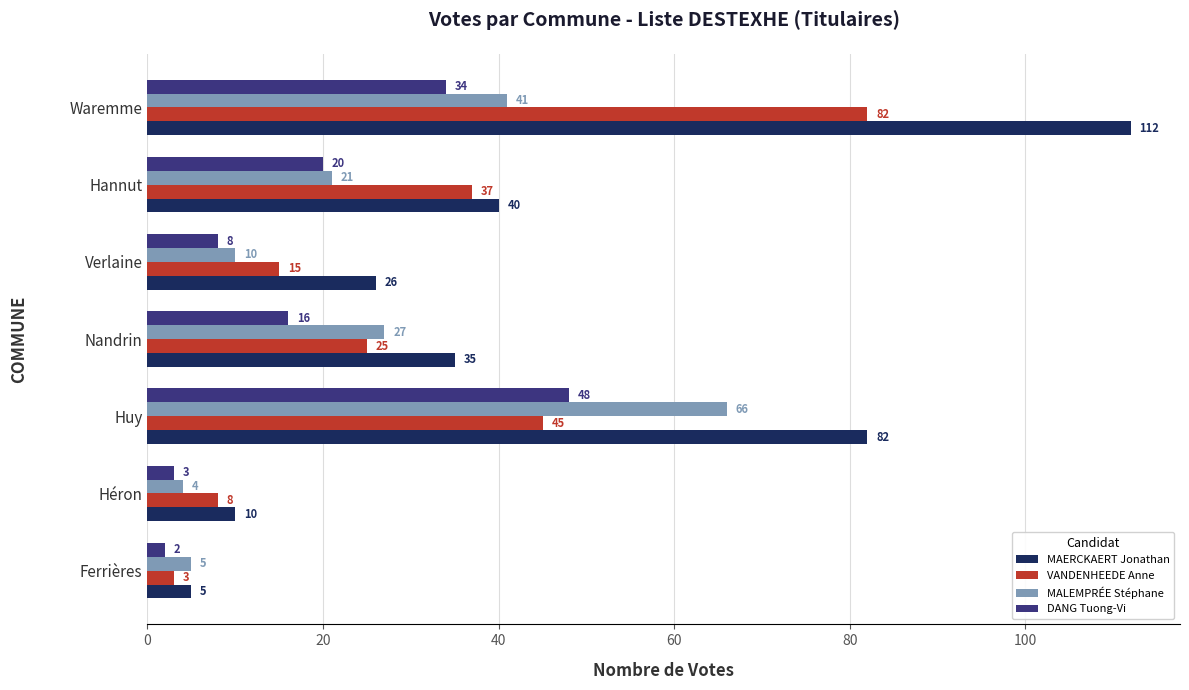

Between Héron and Nandrin, which series saw the biggest shift?

MAERCKAERT Jonathan